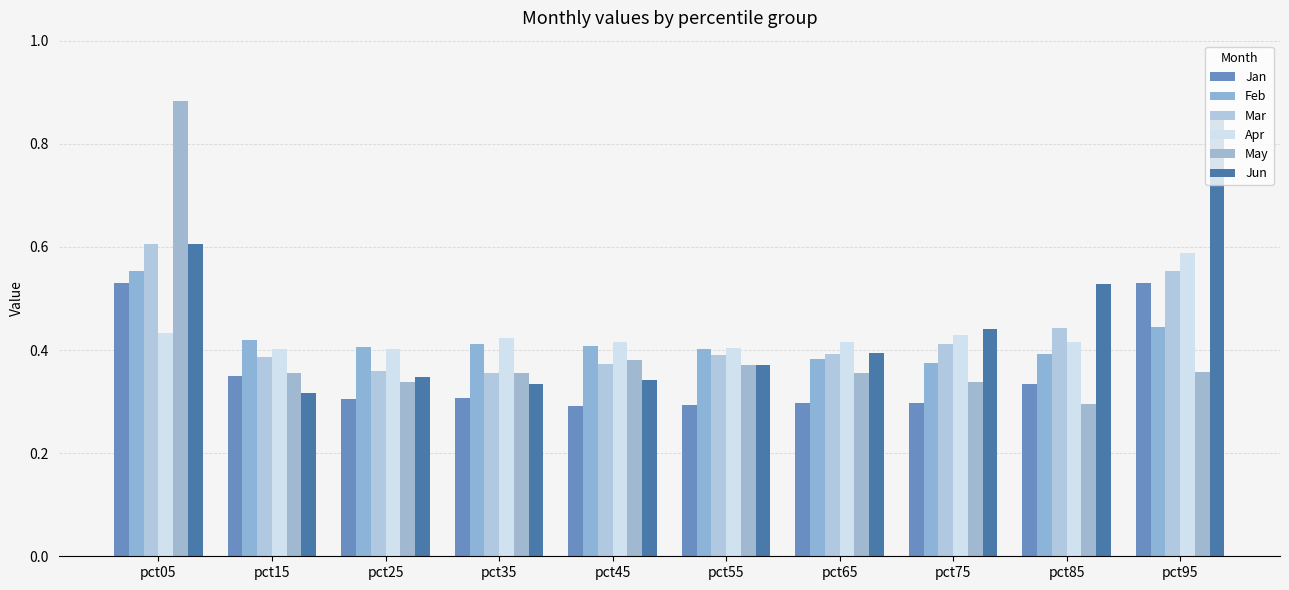

Count the number of data series in this chart.

6